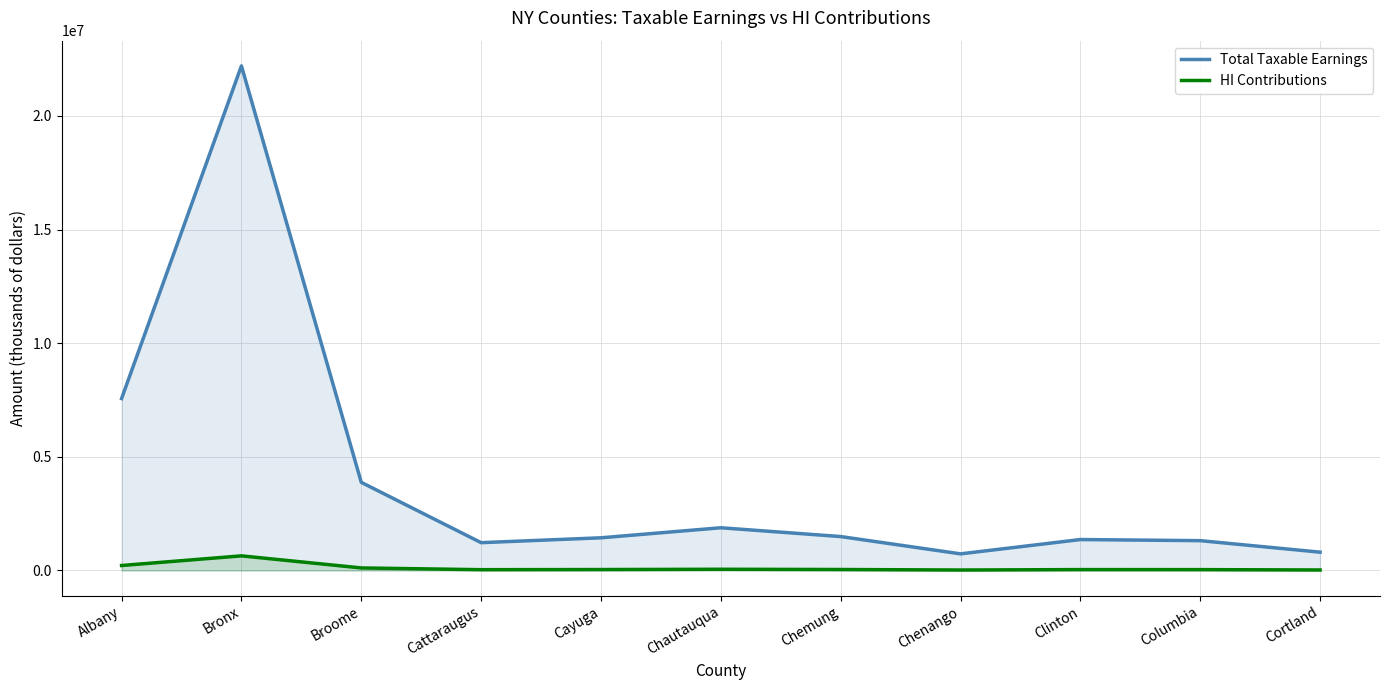

What is the lowest value of the Total Taxable Earnings series?

731953